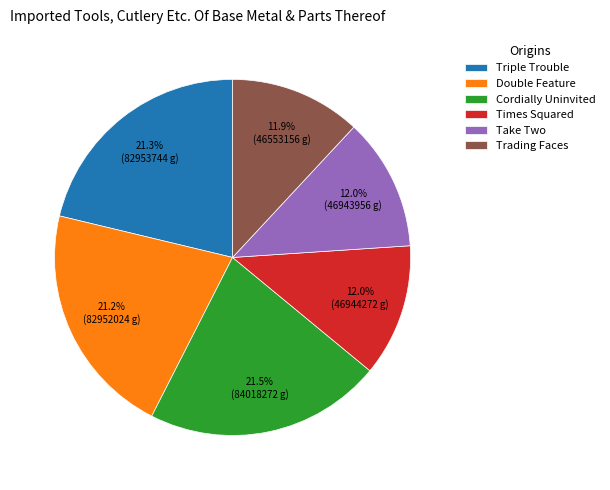

How many segments does this pie chart have?

6